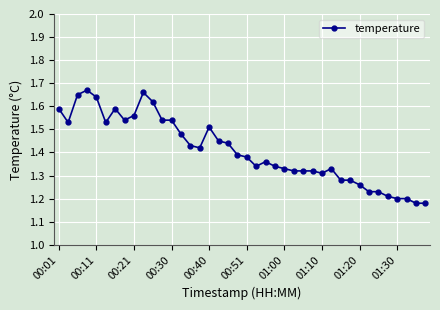

What is the sum of all values?

56.4